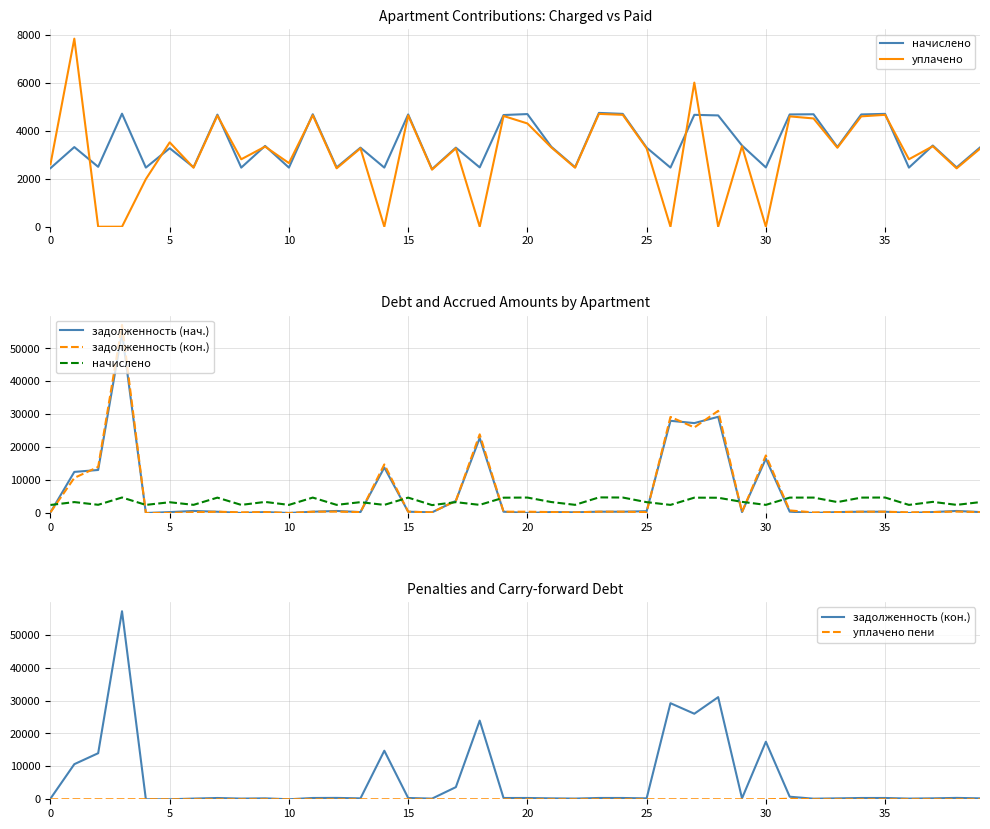

The задолженность (нач.) series shows 3691.1 at 17. True or false?

True